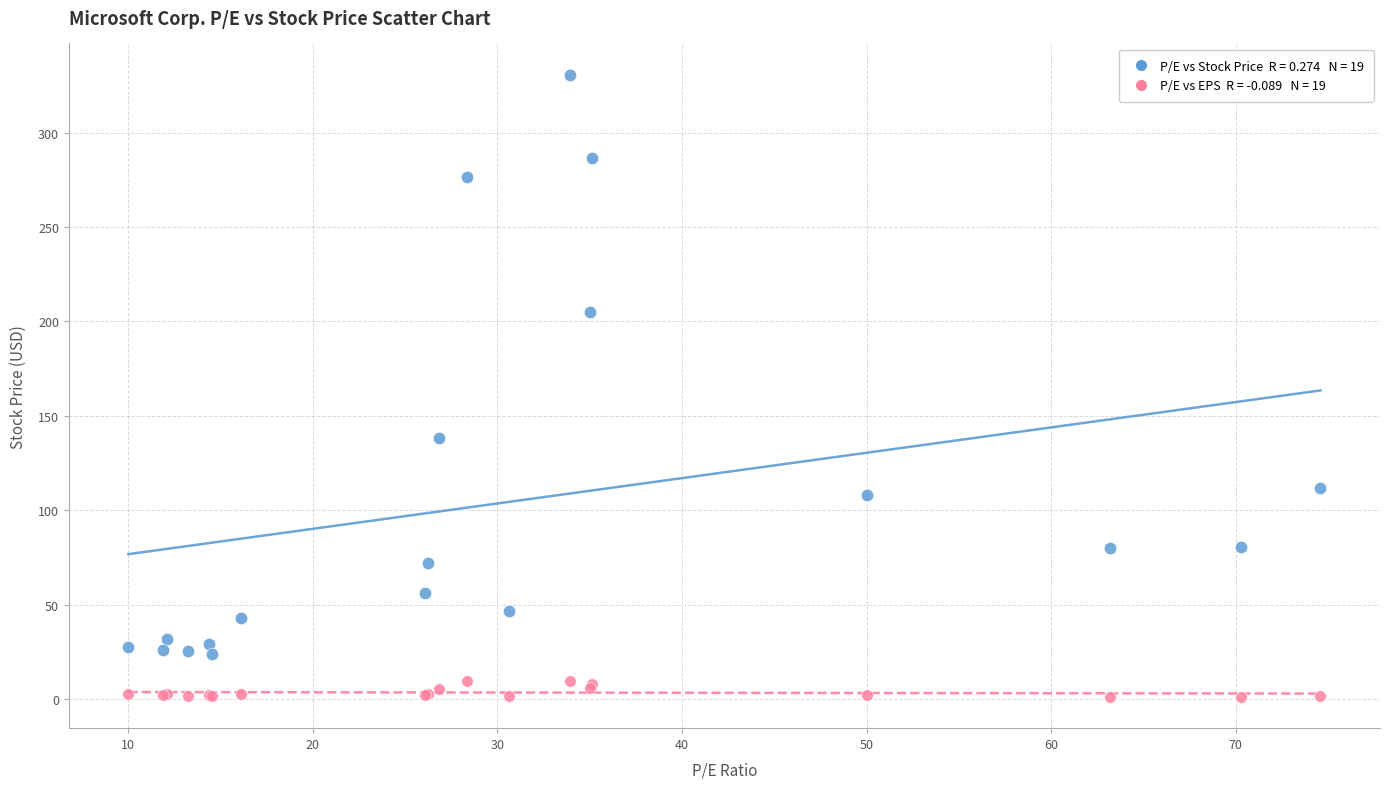

Across all series, what Y value is closest to 165?

138.1